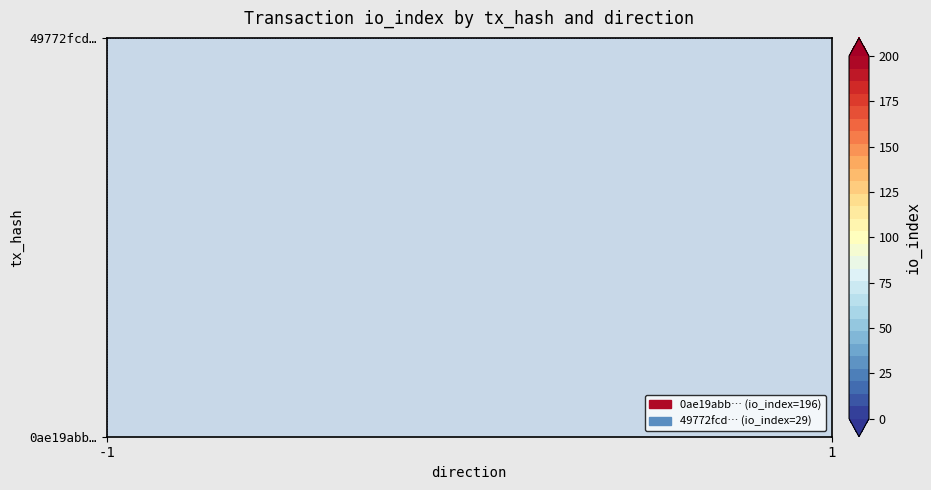

At how many categories does at least one series exceed 145?

1